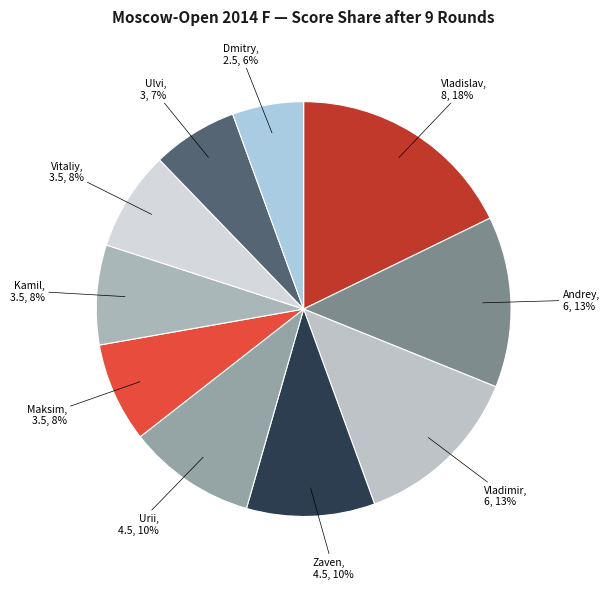

How many slices are in this pie chart?

10